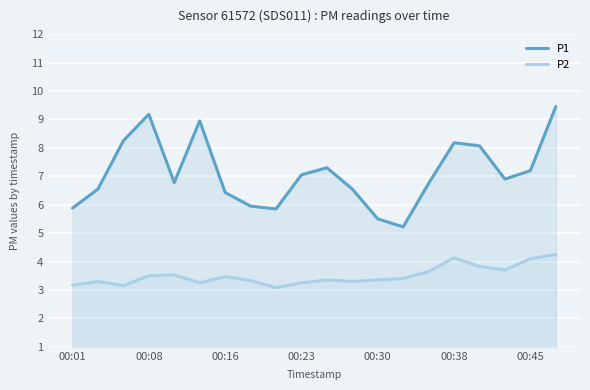

What is the sum of the P1 values at 00:08 and 00:45?

16.4